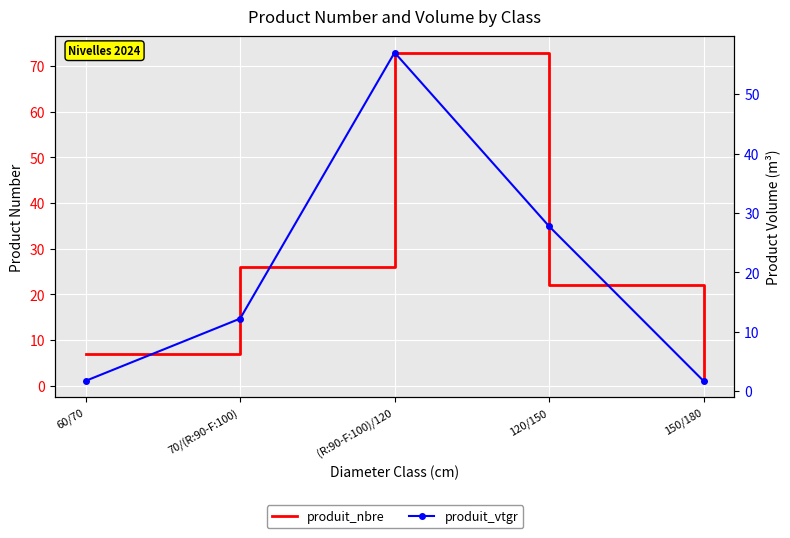

At which category is the sum across all series the highest?

(R:90-F:100)/120